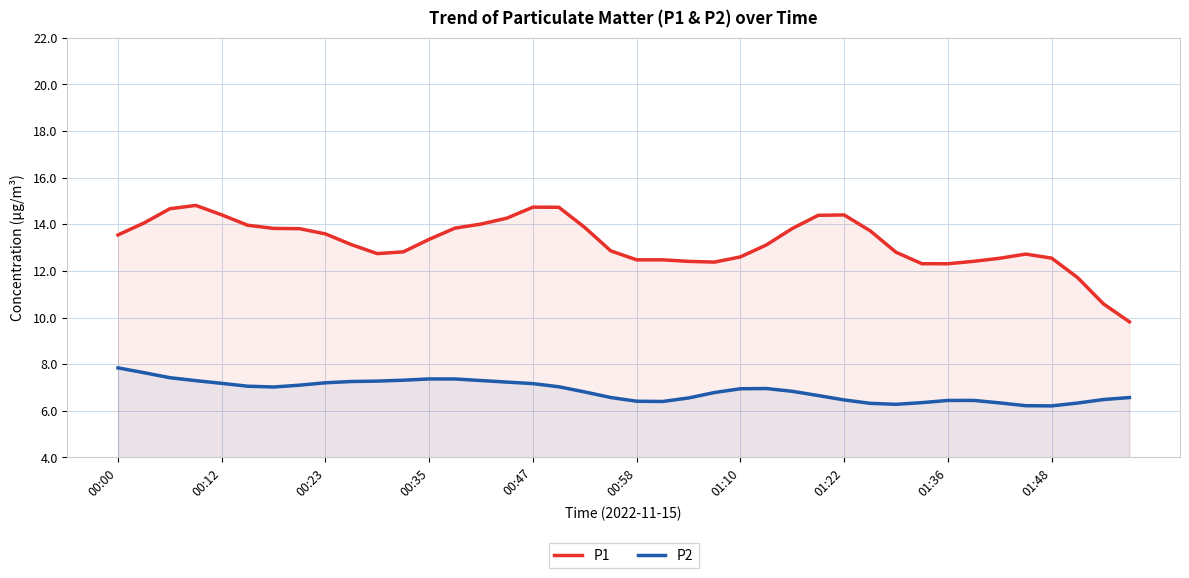

What is the greatest value displayed?

14.8